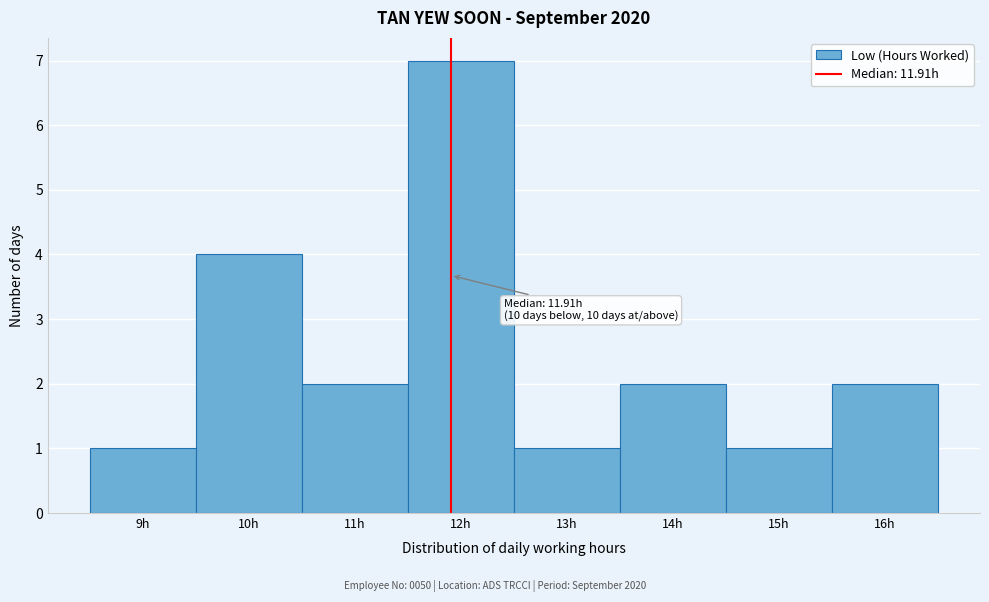

Over which range of the x-axis is the bar tallest?

11.5 to 12.5